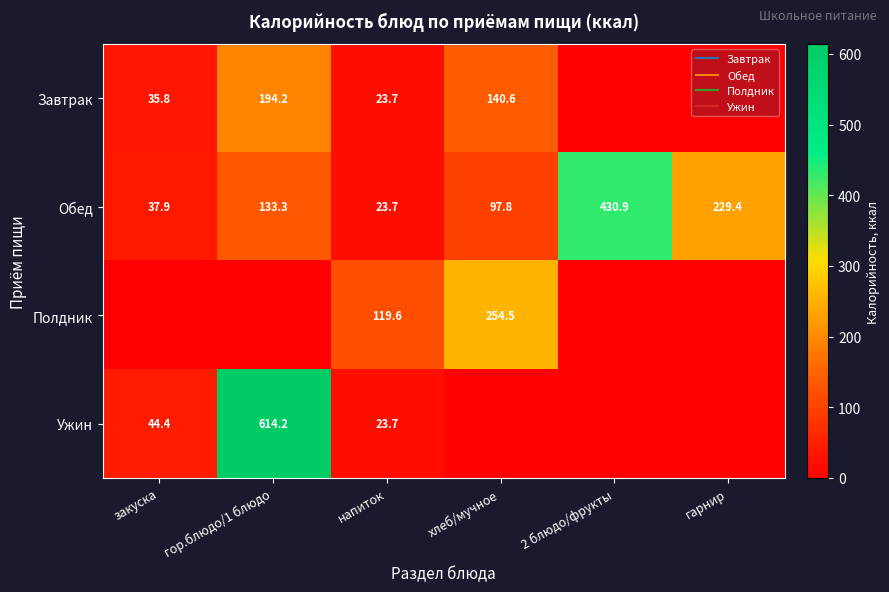

Is the value of Обед at гор.блюдо/1 блюдо greater than the value of Завтрак at гарнир?

Yes